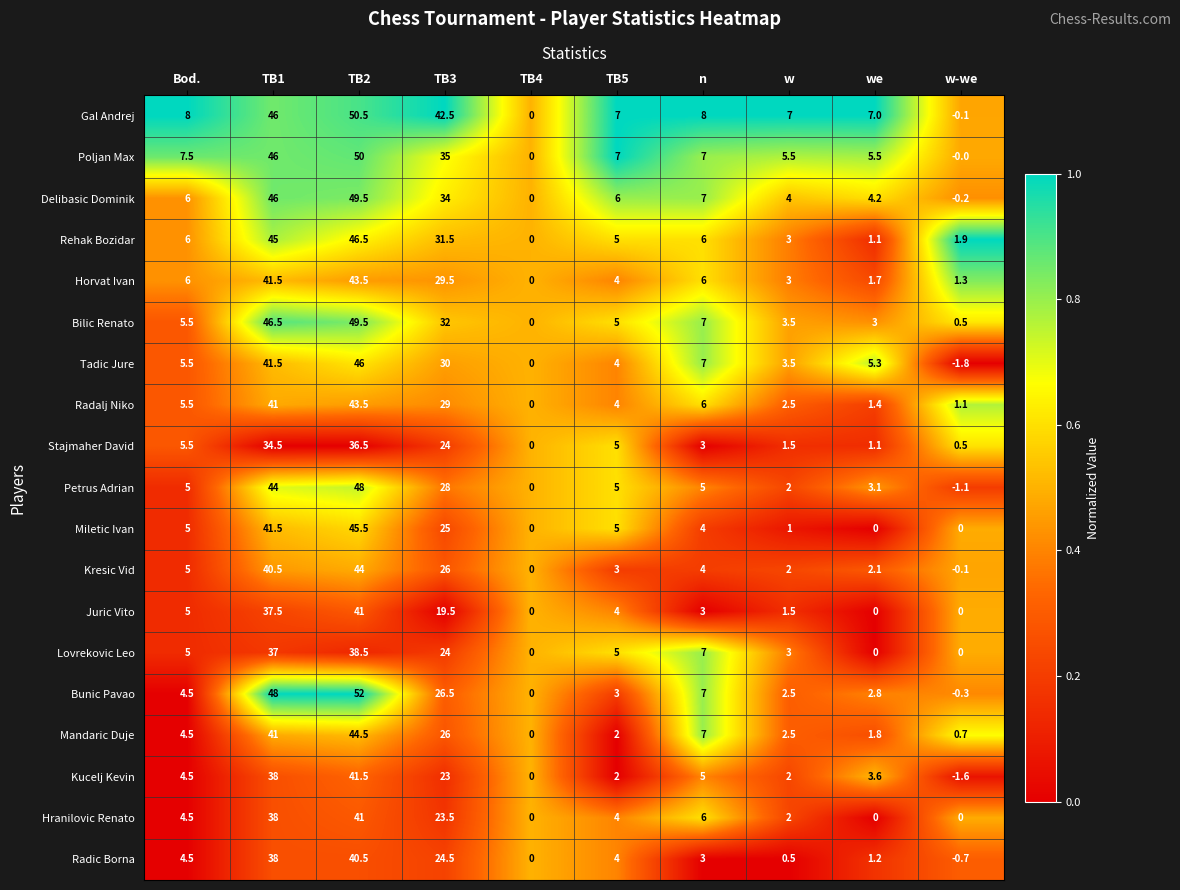

At which label is Petrus Adrian closest to 23?

TB3